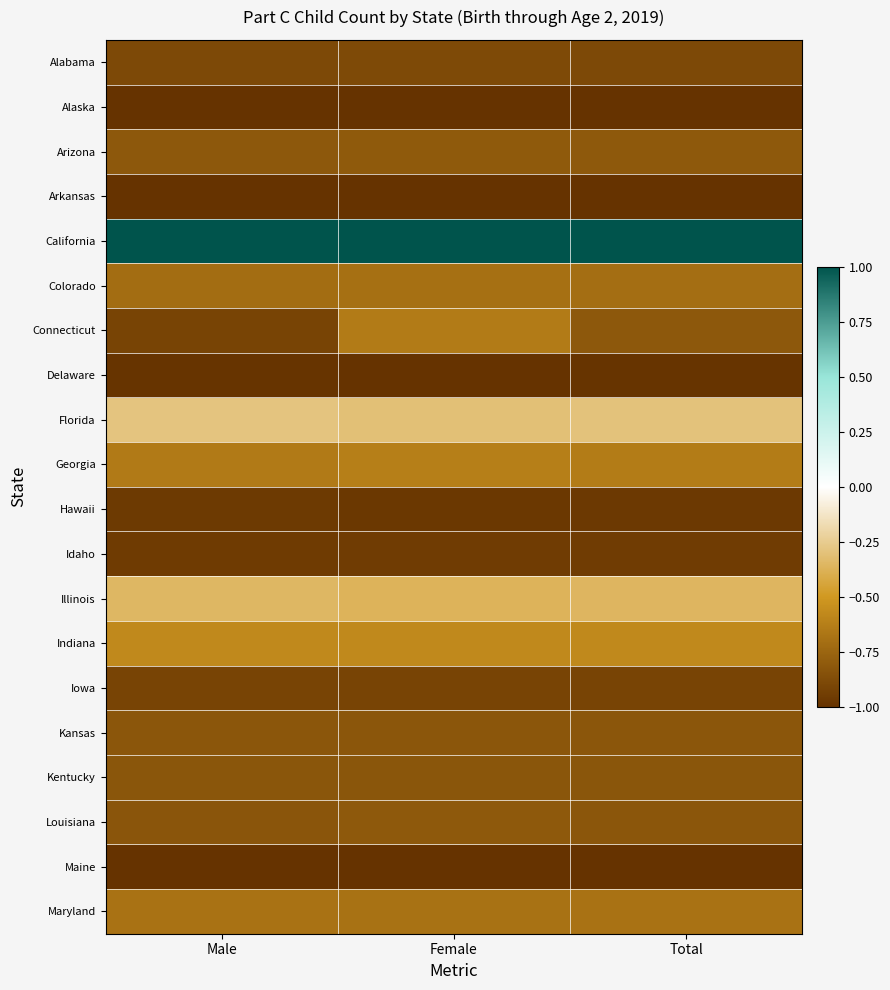

Reading left to right, list all the values displayed in this chart.

Alabama: Male=-0.9	Female=-0.9	Total=-0.9
Alaska: Male=-1.0	Female=-1.0	Total=-1.0
Arizona: Male=-0.8	Female=-0.8	Total=-0.8
Arkansas: Male=-1.0	Female=-1.0	Total=-1.0
California: Male=1.0	Female=1.0	Total=1.0
Colorado: Male=-0.7	Female=-0.7	Total=-0.7
Connecticut: Male=-0.9	Female=-0.6	Total=-0.8
Delaware: Male=-1.0	Female=-1.0	Total=-1.0
Florida: Male=-0.3	Female=-0.3	Total=-0.3
Georgia: Male=-0.6	Female=-0.6	Total=-0.6
Hawaii: Male=-1.0	Female=-1.0	Total=-1.0
Idaho: Male=-1.0	Female=-1.0	Total=-1.0
Illinois: Male=-0.3	Female=-0.4	Total=-0.4
Indiana: Male=-0.6	Female=-0.6	Total=-0.6
Iowa: Male=-0.9	Female=-0.9	Total=-0.9
Kansas: Male=-0.8	Female=-0.8	Total=-0.8
Kentucky: Male=-0.8	Female=-0.8	Total=-0.8
Louisiana: Male=-0.8	Female=-0.8	Total=-0.8
Maine: Male=-1.0	Female=-1.0	Total=-1.0
Maryland: Male=-0.7	Female=-0.7	Total=-0.7